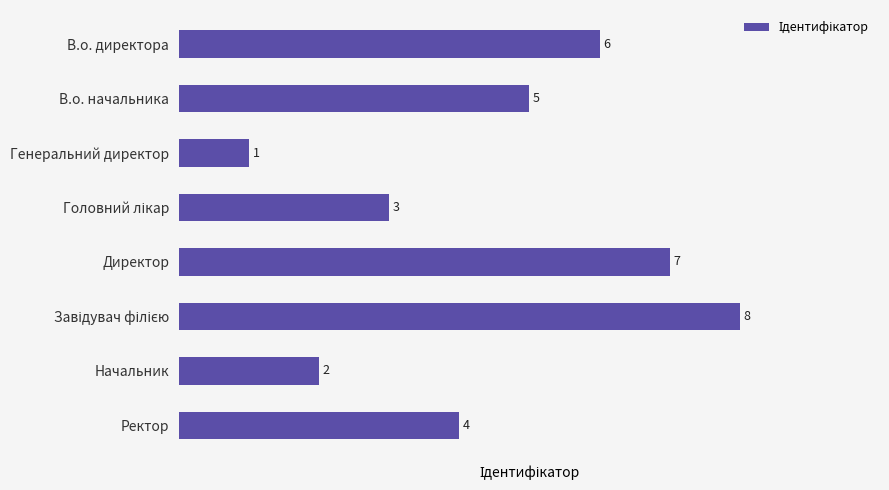

At which label is the value closest to 4?

Ректор